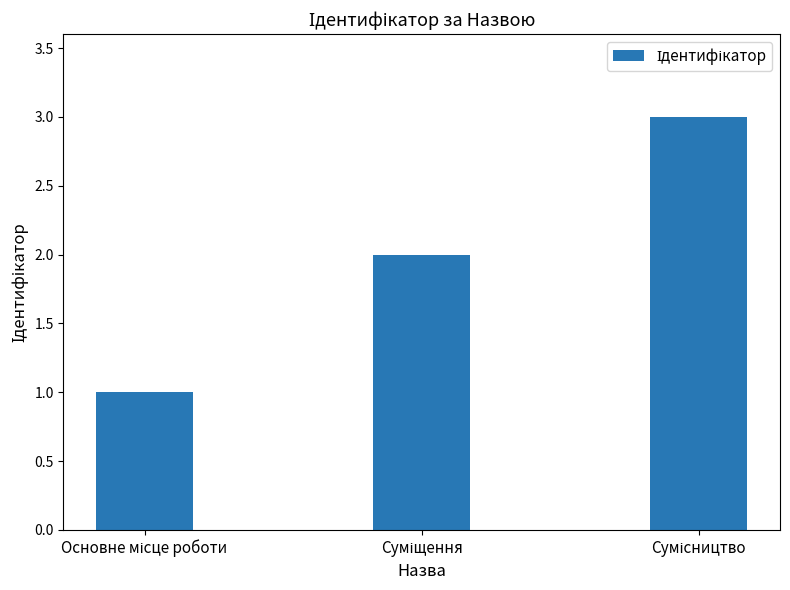

What is the maximum value shown in the chart?

3